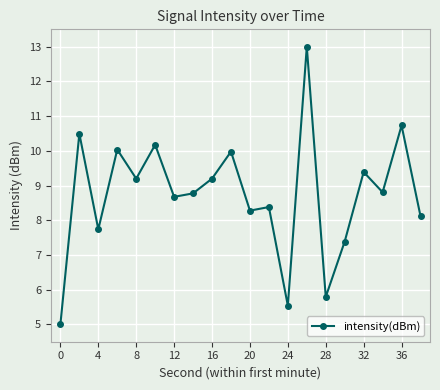

Reading left to right, extract all data points from this chart.

5.0	10.5	7.7	10.0	9.2	10.2	8.7	8.8	9.2	10.0	8.3	8.4	5.5	13.0	5.8	7.4	9.4	8.8	10.7	8.1